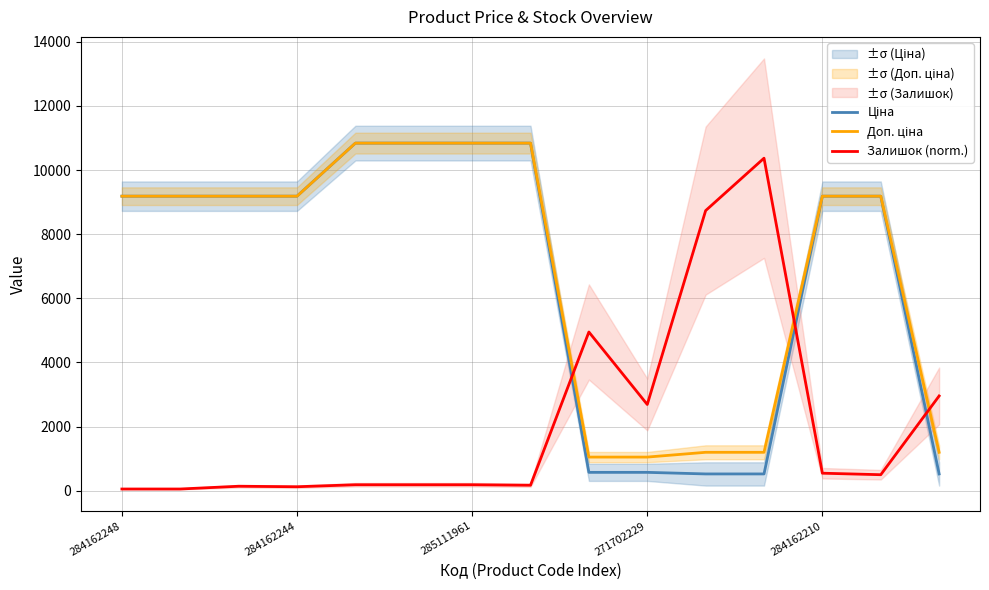

Which has a higher value, 11 or 271702229?

271702229